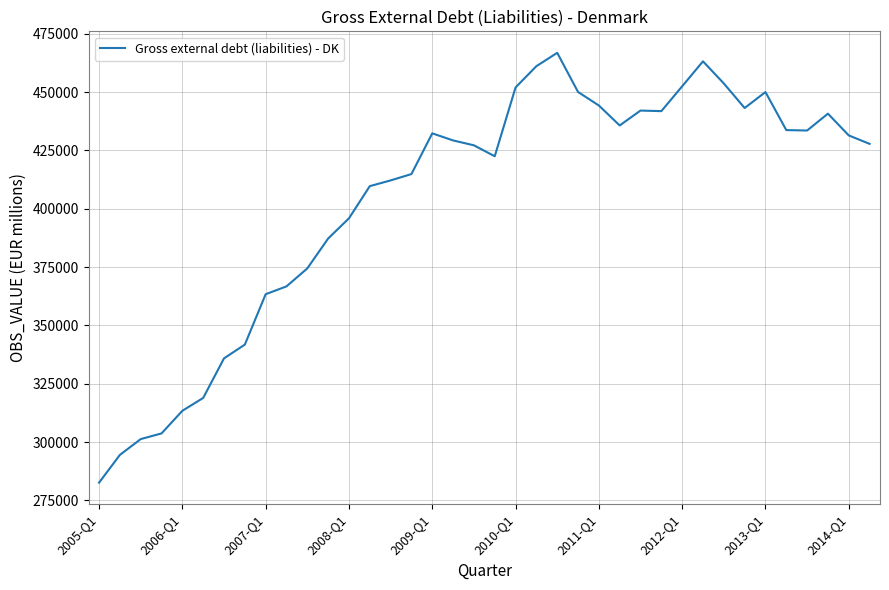

How many lines are shown in the chart?

1